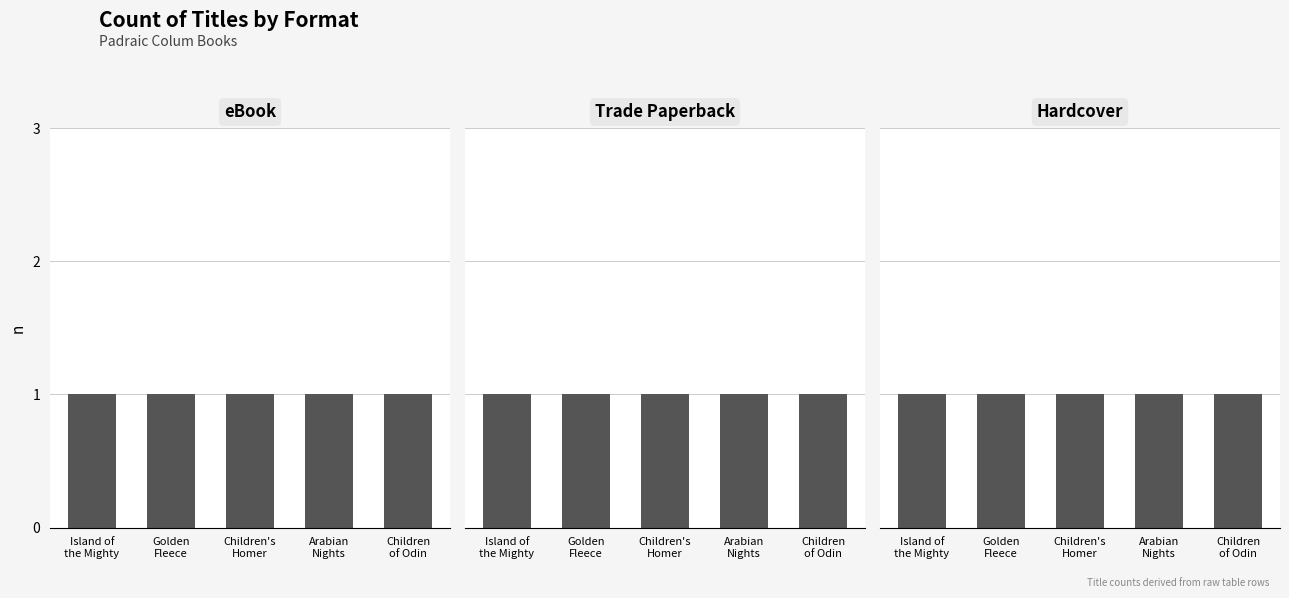

Is it true that eBook equals 9 at 0?

False